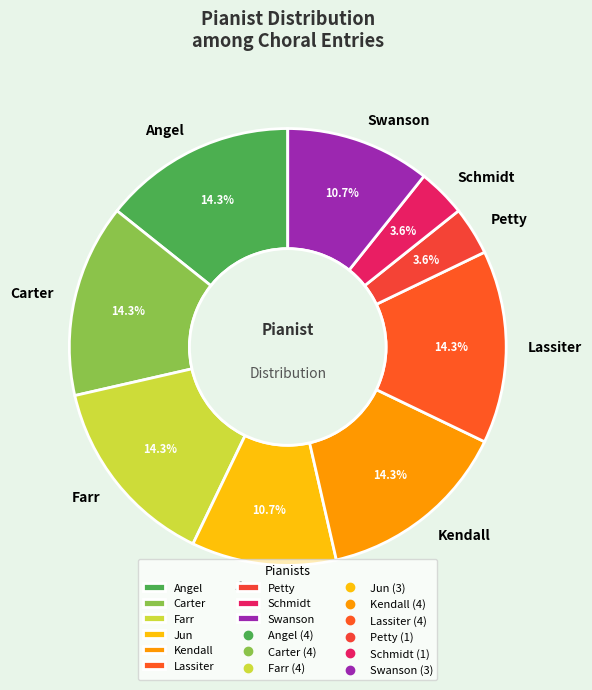

Is Farr the majority of the pie?

No